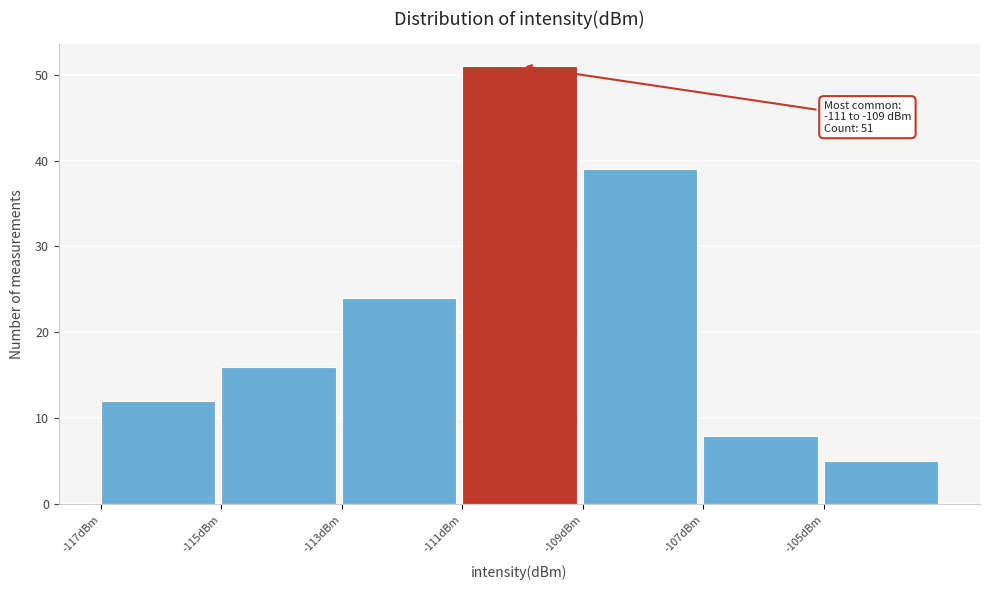

Which range on the x-axis has the tallest bar?

-111 to -109